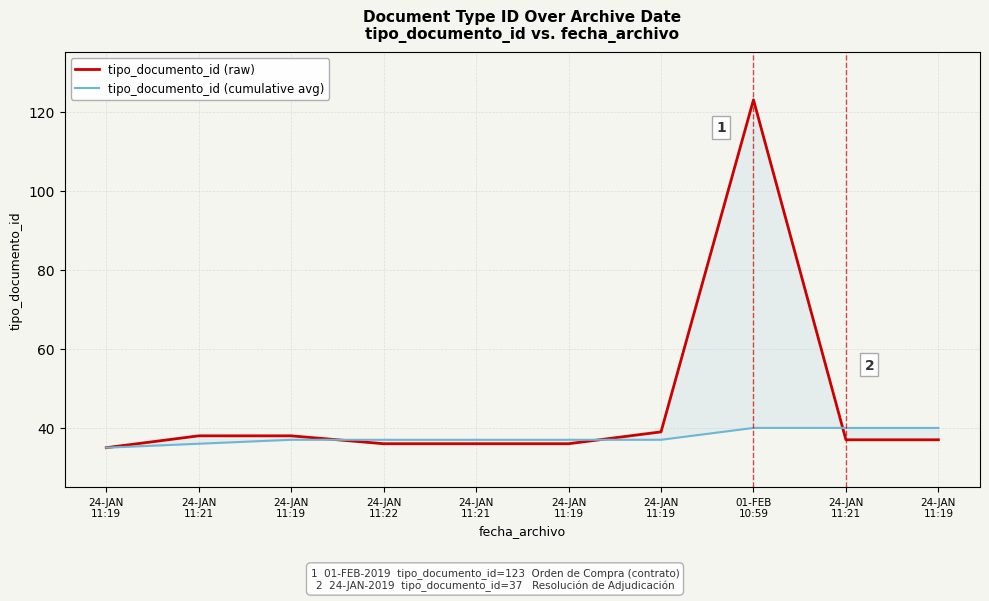

Is it true that tipo_documento_id (cumulative avg) equals 35 at 24-JAN
11:19?

True